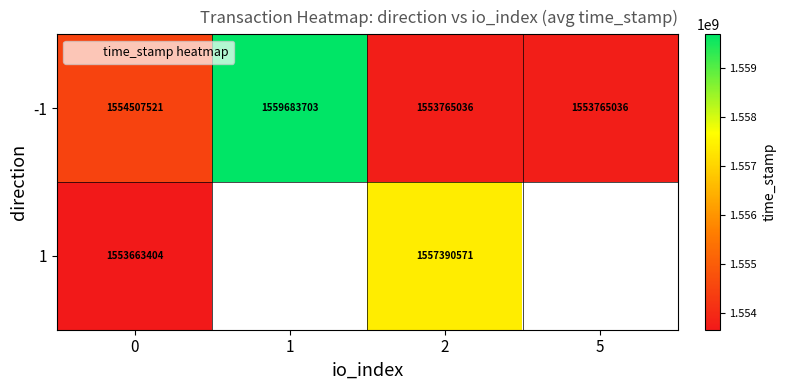

True or false: -1 has a value of 2326889436.8 at 0.

False